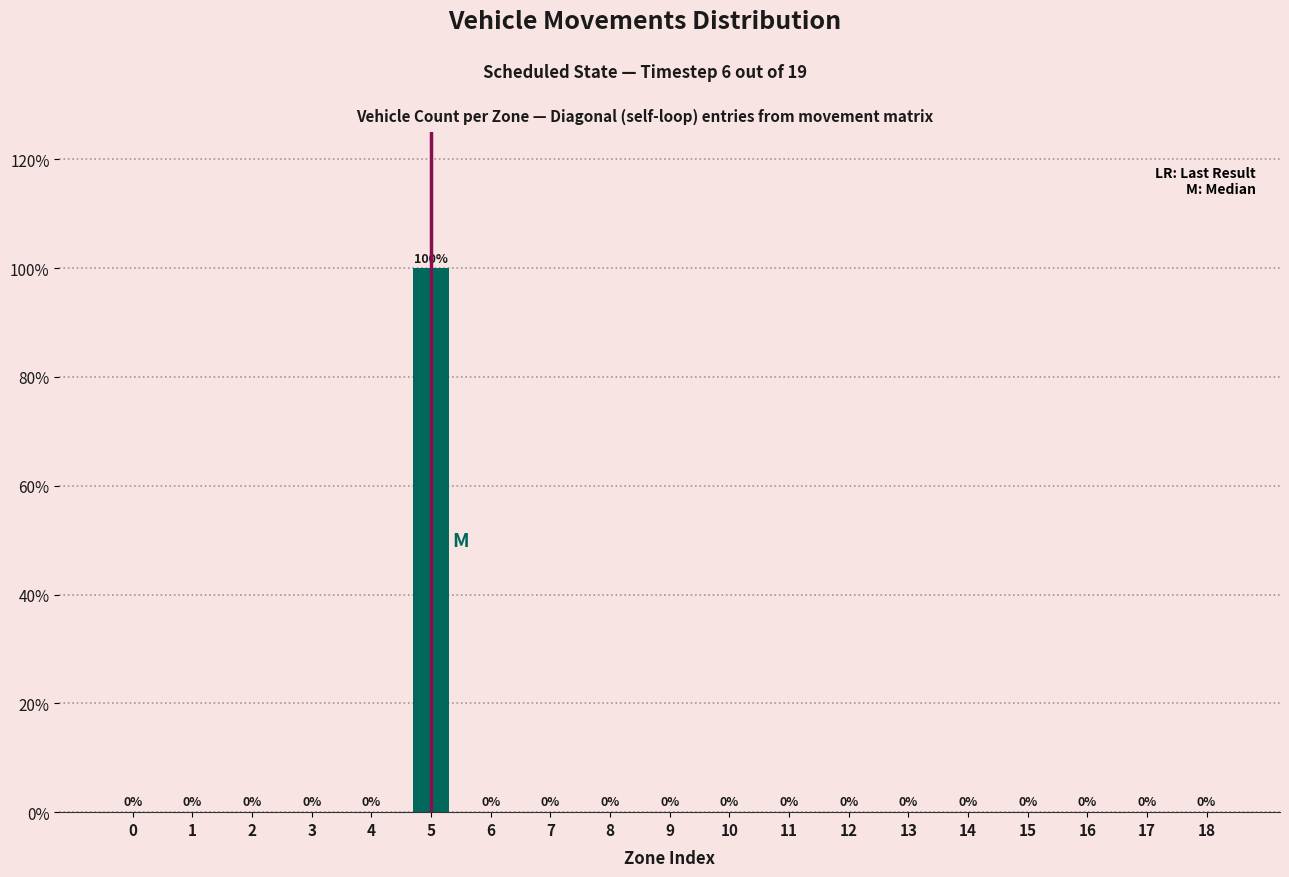

Reading right to left, extract all data points from this chart.

18=0	17=0	16=0	15=0	14=0	13=0	12=0	11=0	10=0	9=0	8=0	7=0	6=0	5=100	4=0	3=0	2=0	1=0	0=0